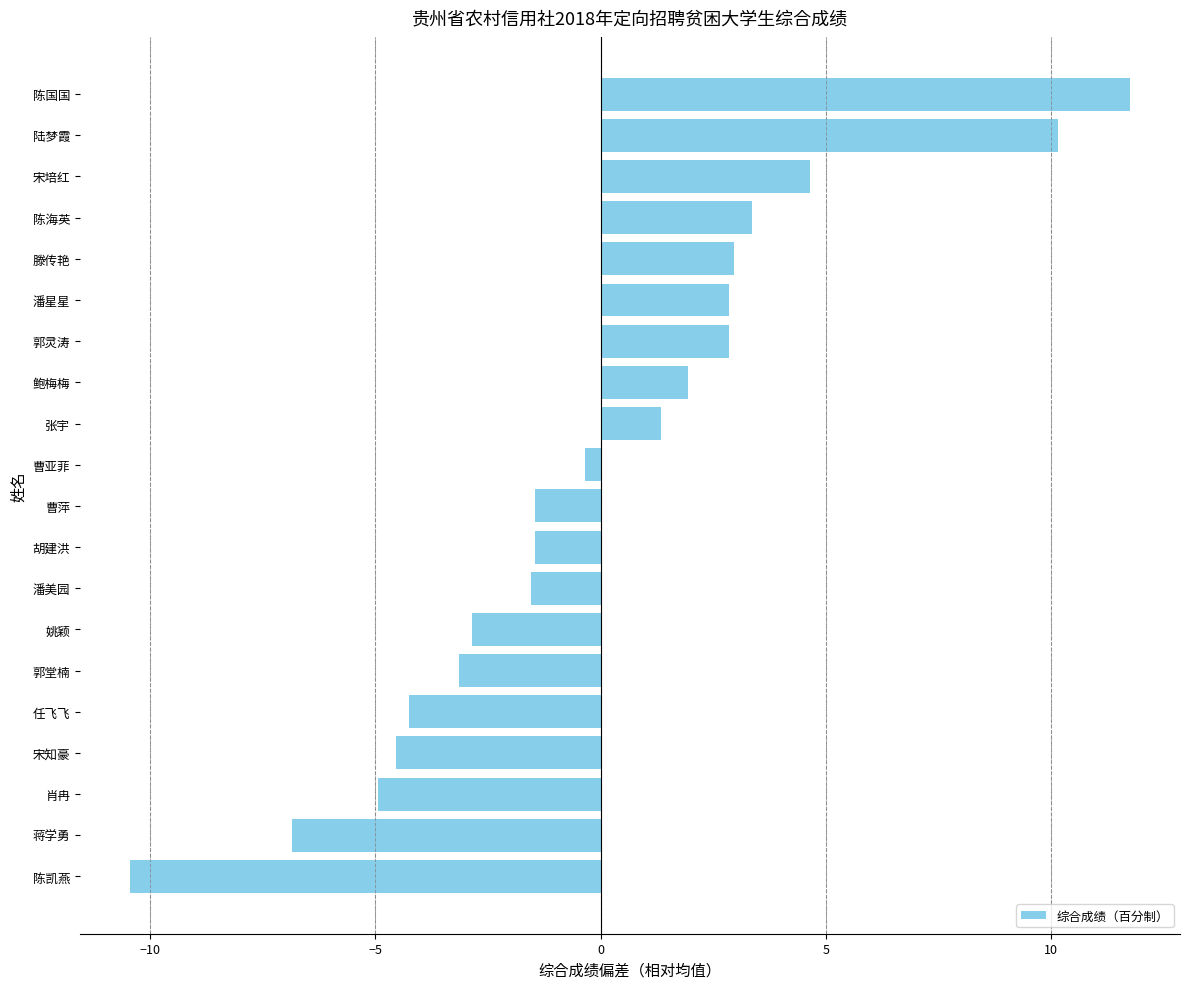

Is it true that the value at 潘美园 is -1.5?

True